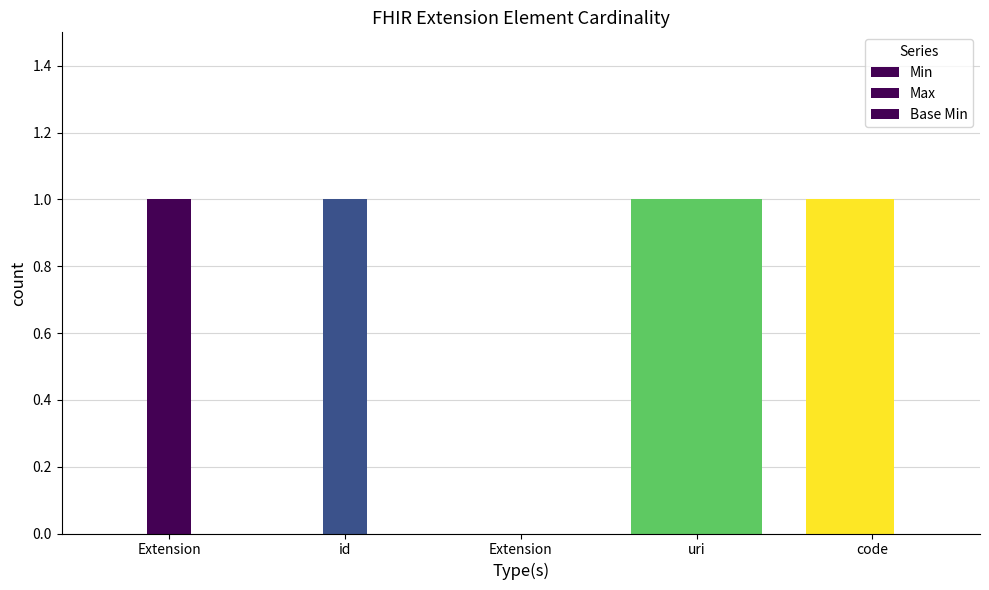

List the series in order of their peak value, lowest first.

Min, Max, Base Min